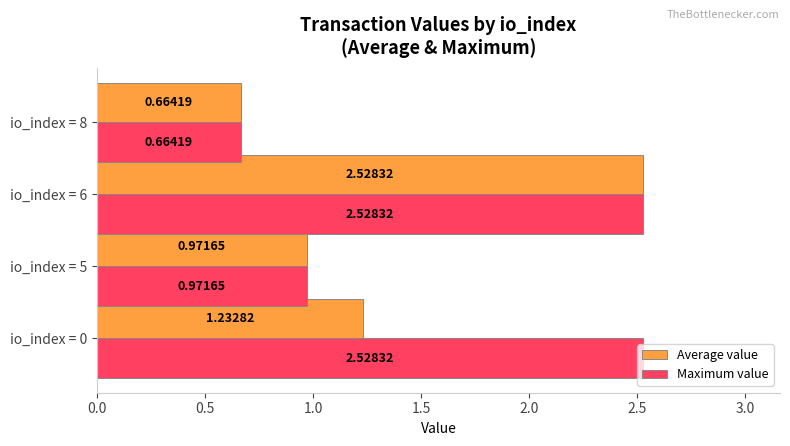

List the series in order of their overall mean, highest first.

Maximum value, Average value